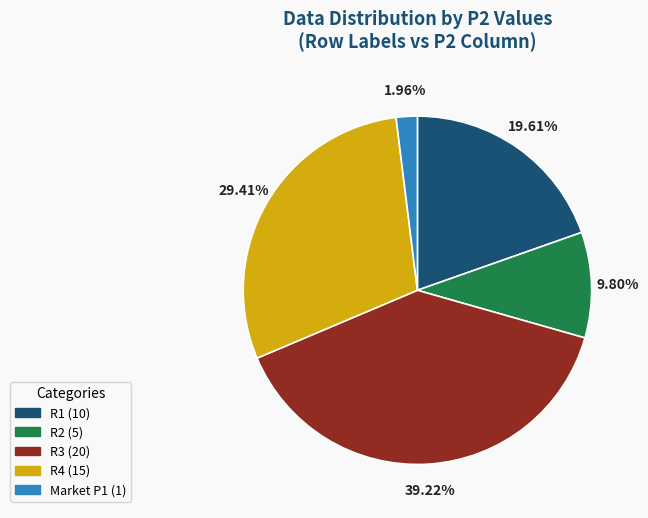

True or false: R1 accounts for 14% of the total.

False